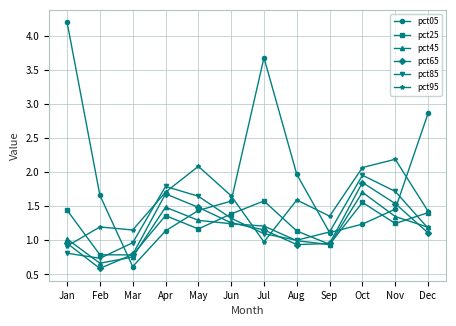

Which series has the widest spread of values?

pct05